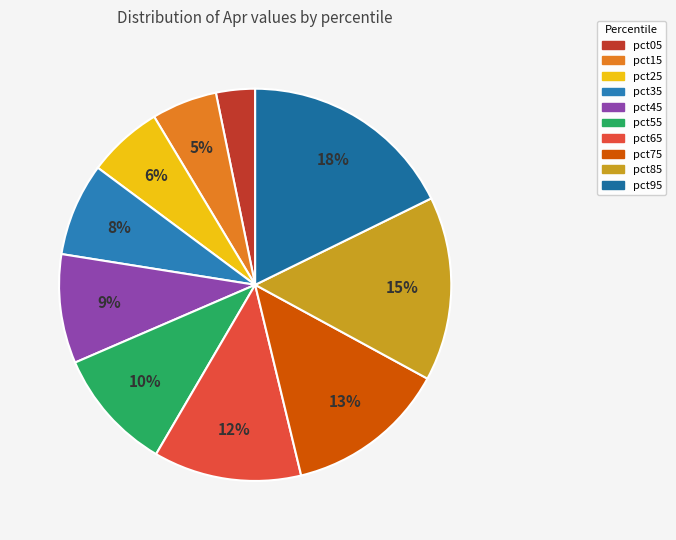

The pct65 slice represents 24% of the pie. True or false?

False